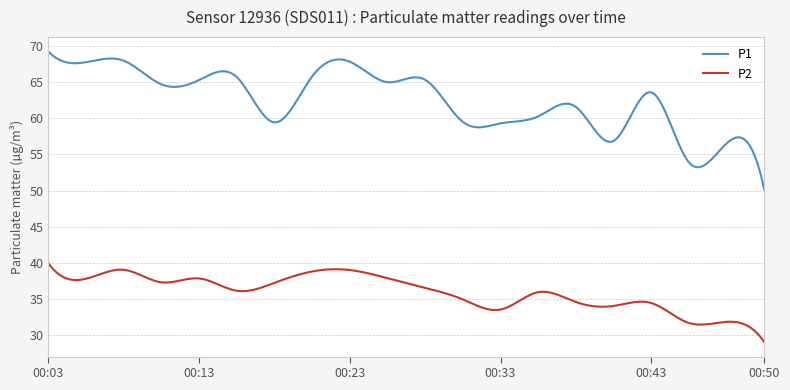

What is the minimum value shown in the chart?

29.0